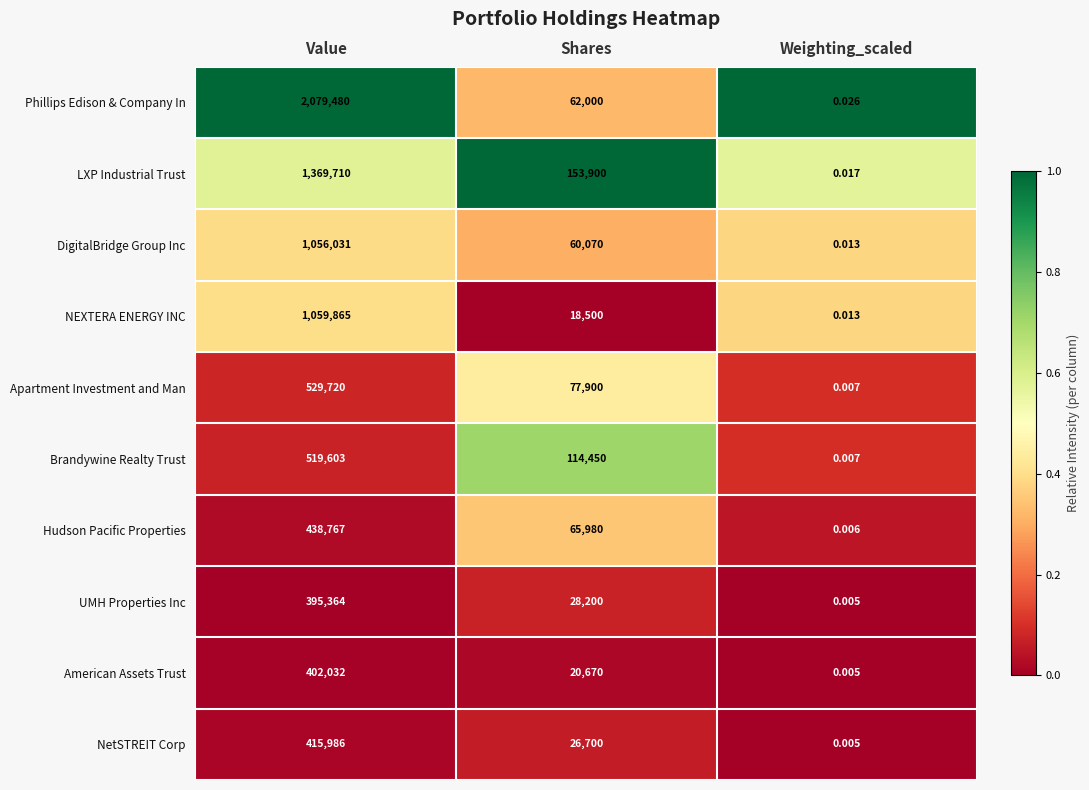

At which category does the chart reach its minimum across all series?

Weighting_scaled